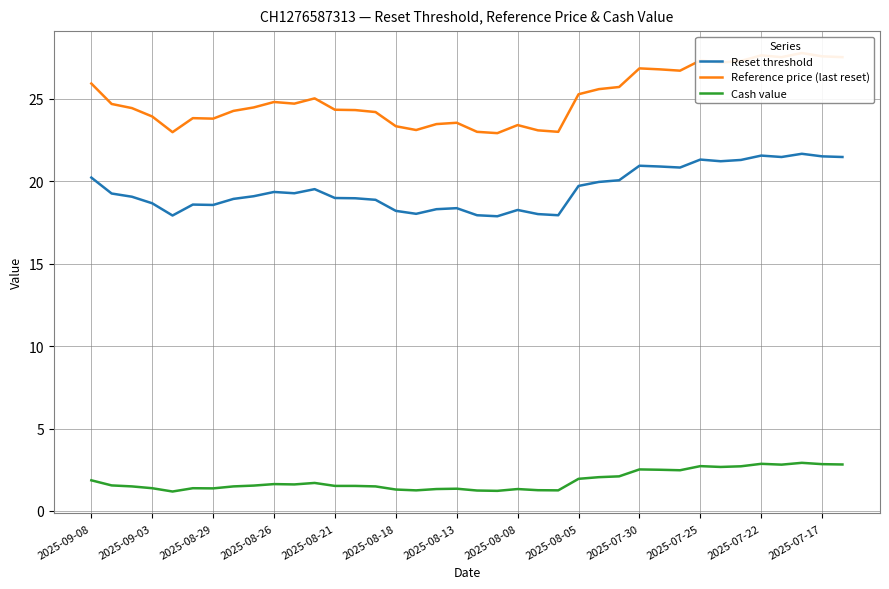

Which series has the largest total across all categories?

Reference price (last reset)